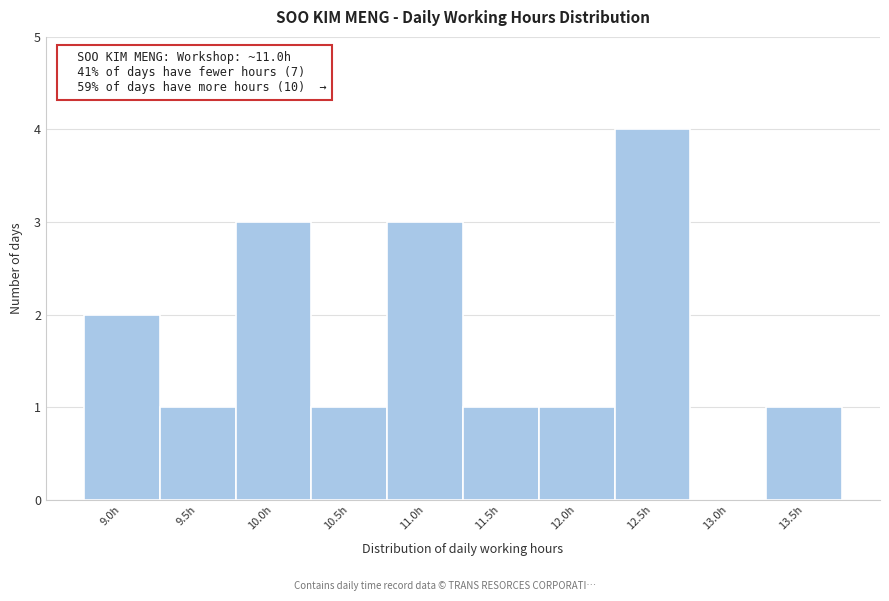

Reading right to left, transcribe all the data shown in this chart.

13.5h=1	13.0h=0	12.5h=4	12.0h=1	11.5h=1	11.0h=3	10.5h=1	10.0h=3	9.5h=1	9.0h=2